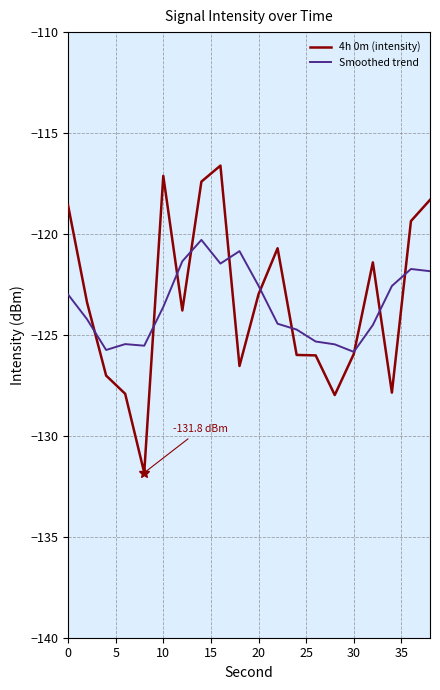

Rank the series by their maximum value, from lowest to highest.

Smoothed trend, 4h 0m (intensity)